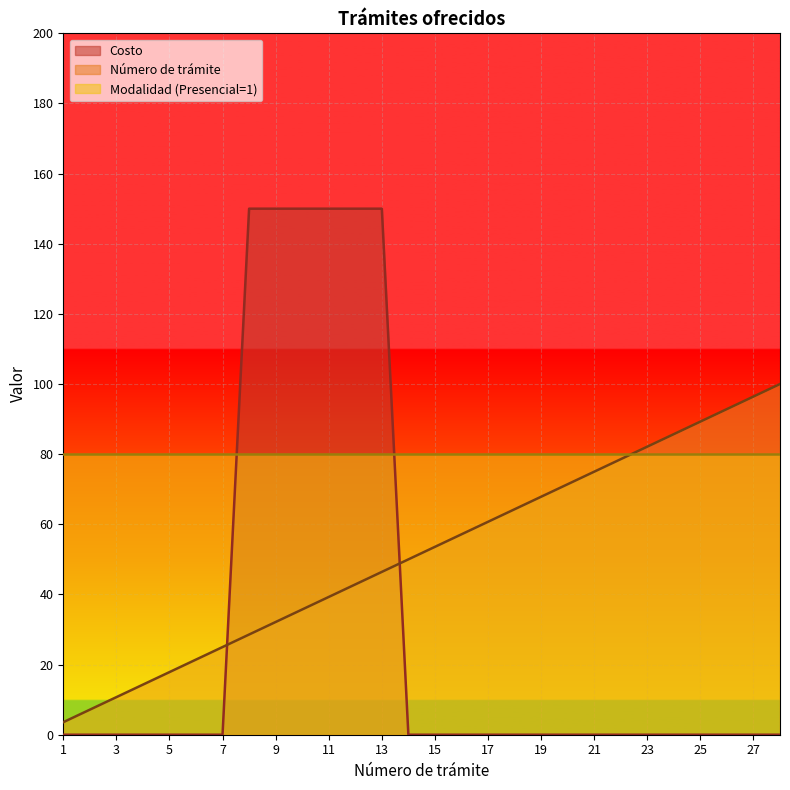

How many lines are shown in the chart?

3